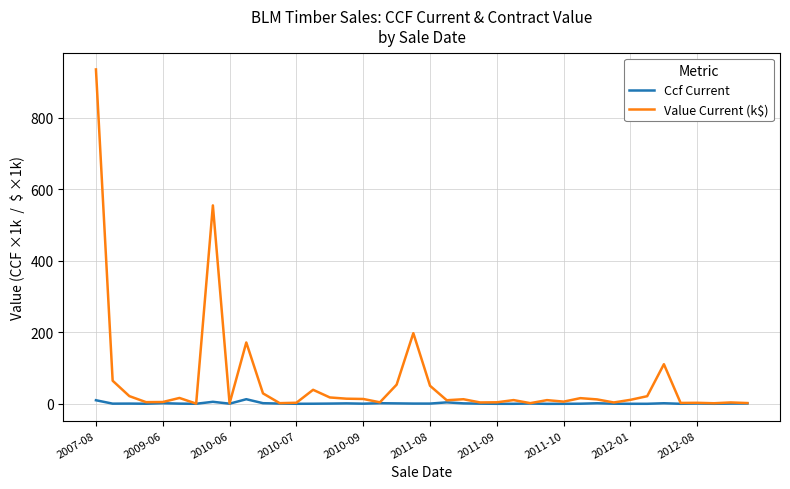

Rank the series by their maximum value, from highest to lowest.

Value Current (k$), Ccf Current